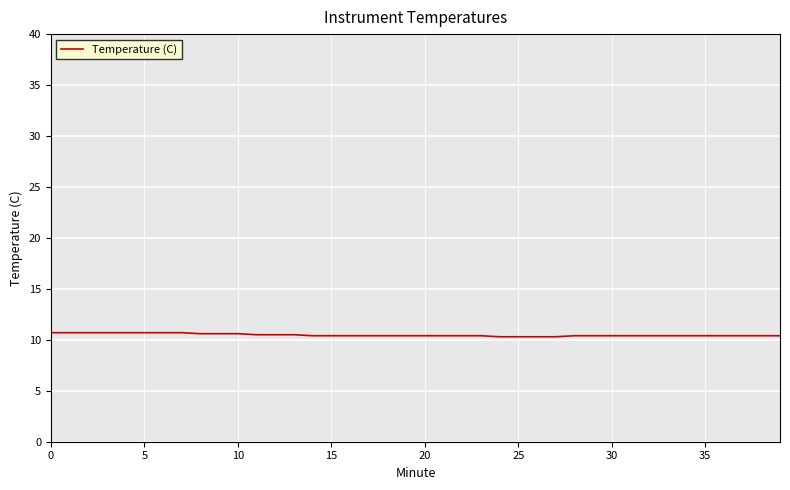

How many lines are shown in the chart?

1